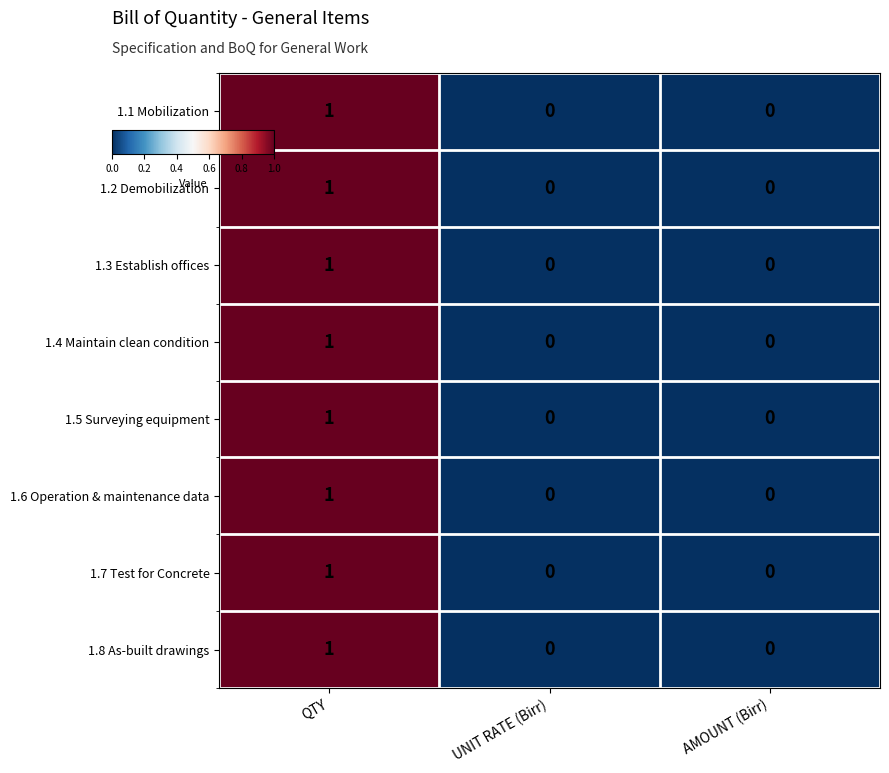

Count the 1.5 Surveying equipment values in the range 0 to 1.

3